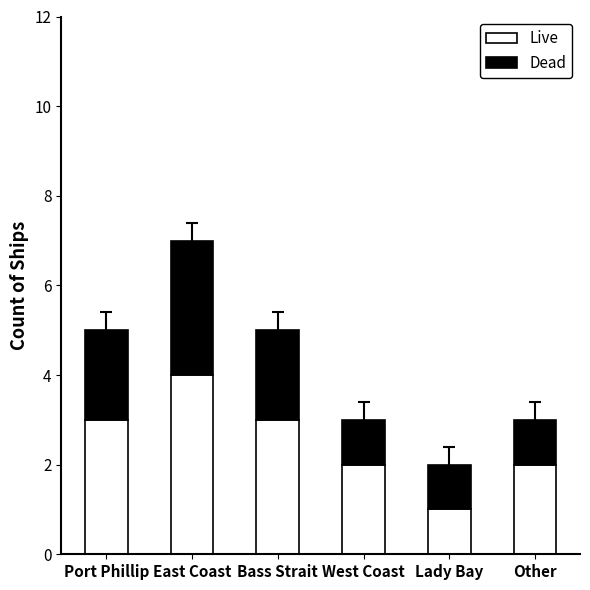

Which category has the lowest value in the Live series?

Lady Bay